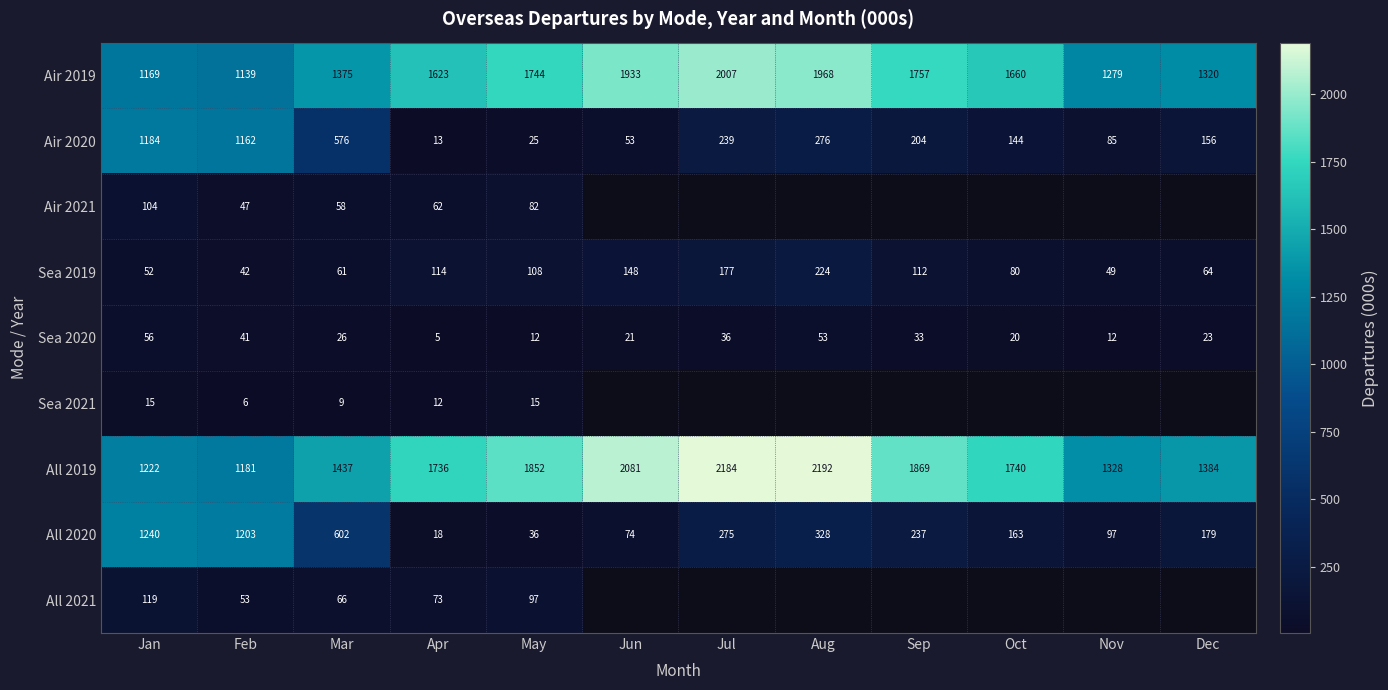

How many series are shown in this chart?

9